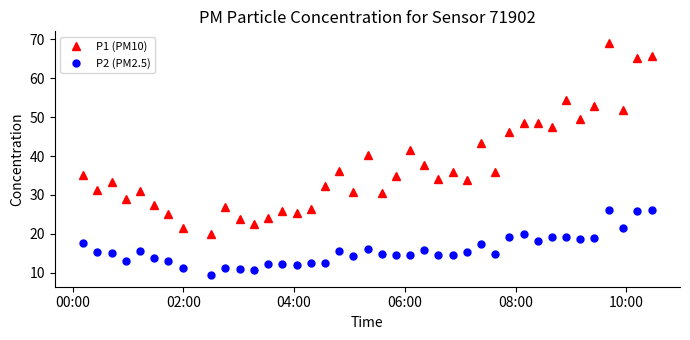

True or false: P2 (PM2.5) and P1 (PM10) intersect in this chart.

False